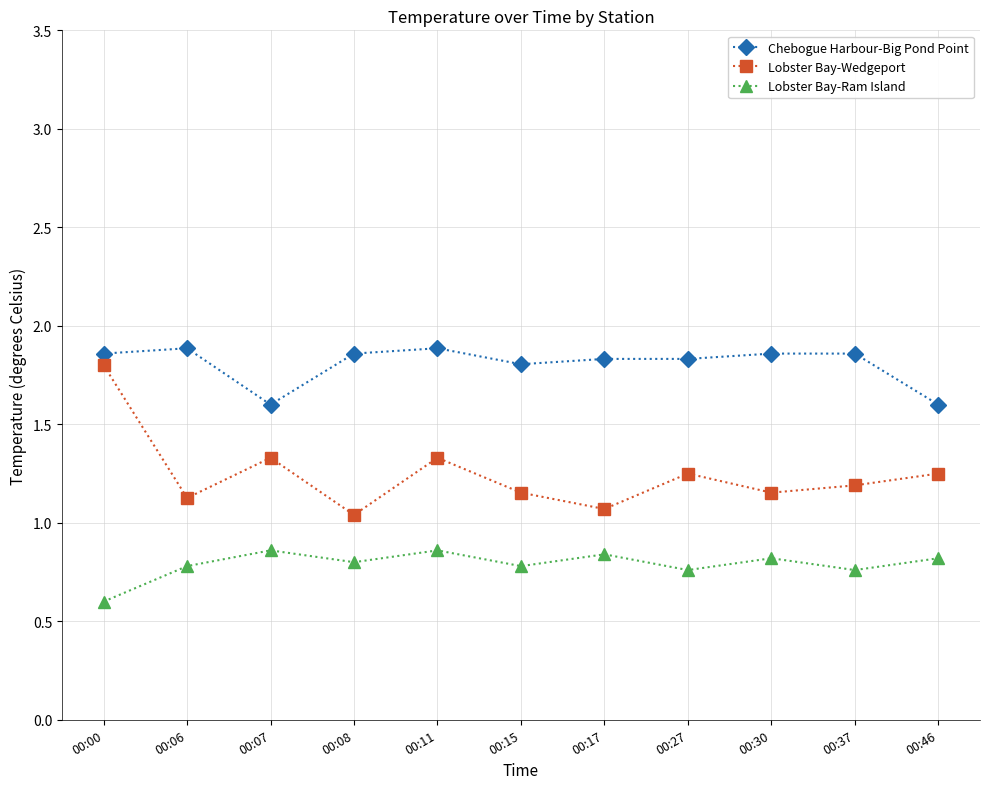

True or false: Lobster Bay-Ram Island has a value of 1.3 at 00:46.

False